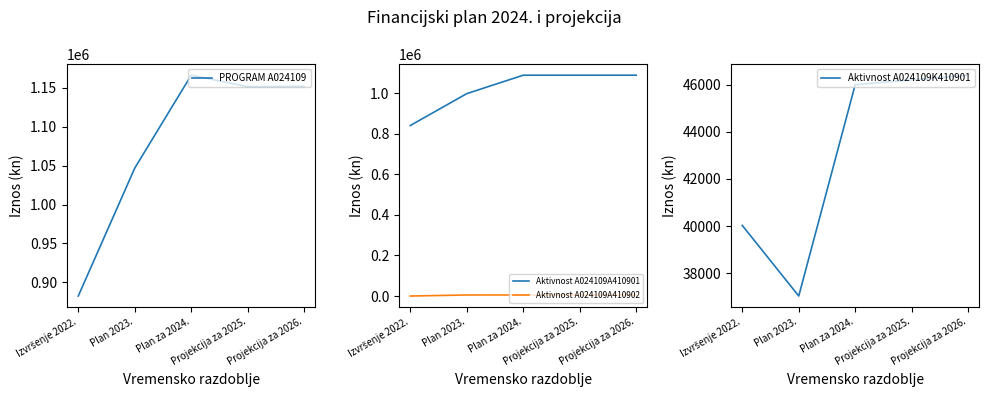

Is it true that Aktivnost A024109K410901 equals 46200.0 at Projekcija za 2025.?

True